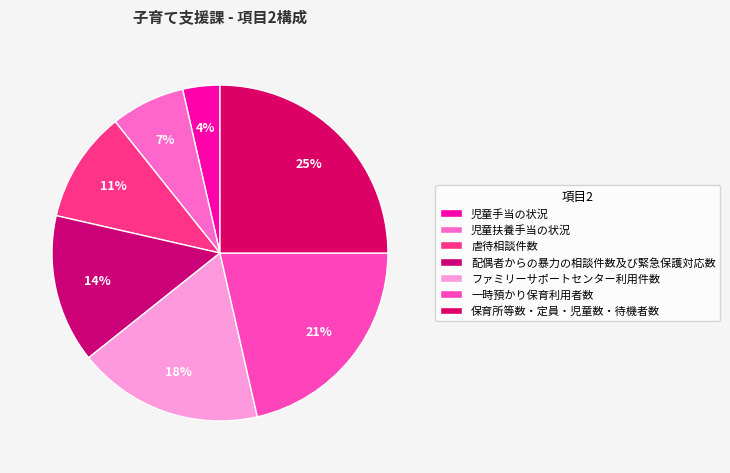

Which slice is the smallest?

児童手当の状況